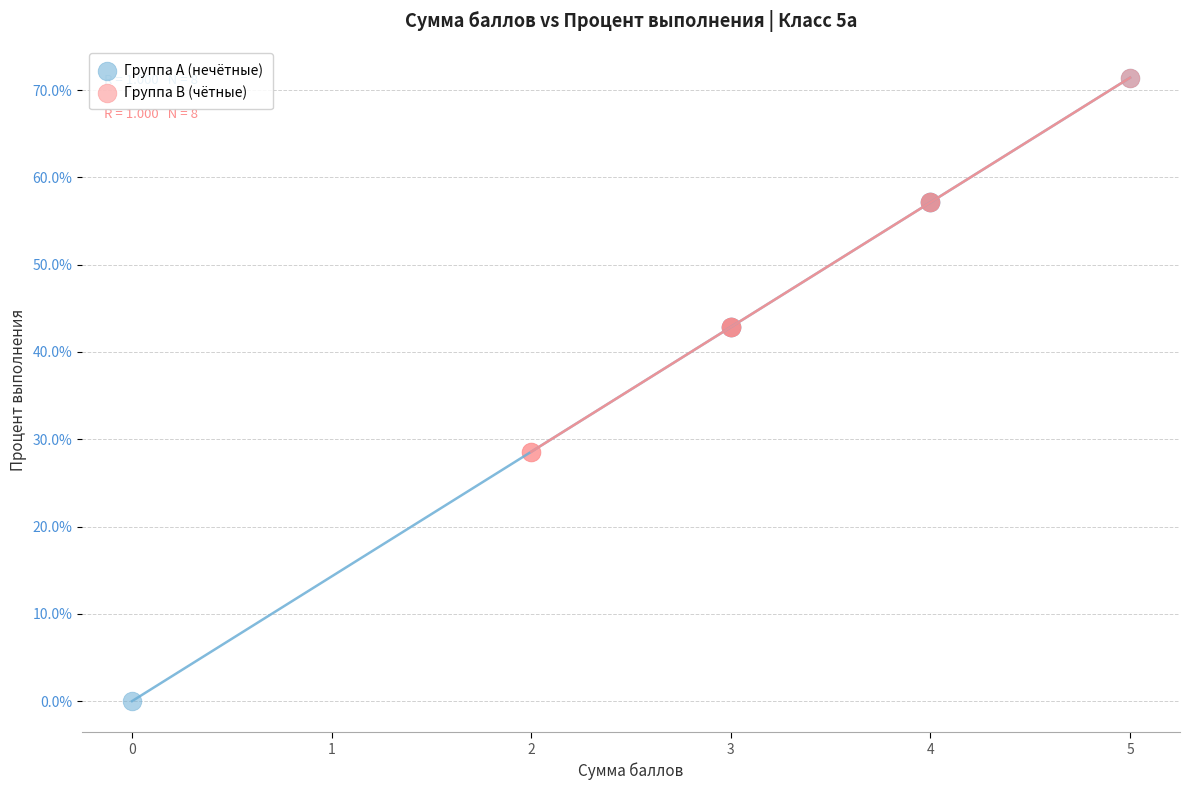

Which series contains the lowest Y value?

Группа A (нечётные)